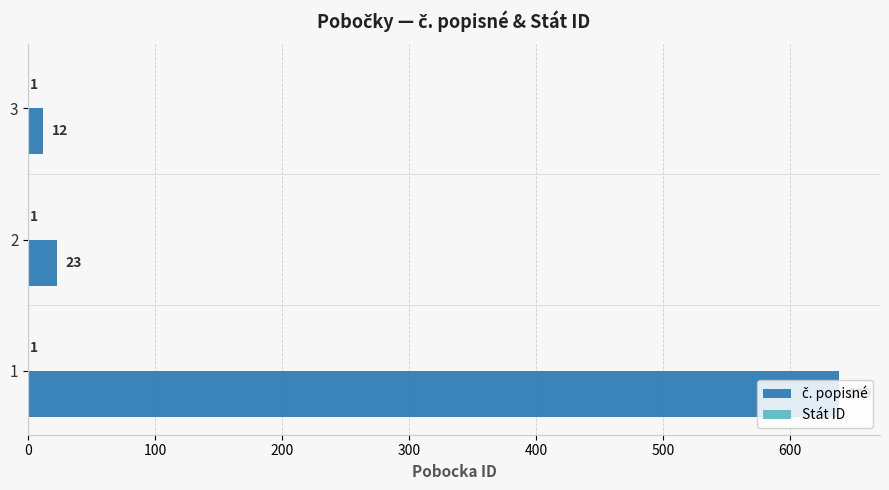

What is the total value across all series at 3?

13